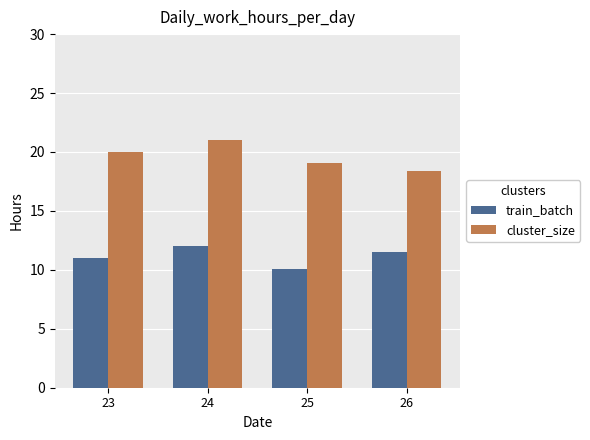

Which series has the widest spread of values?

cluster_size